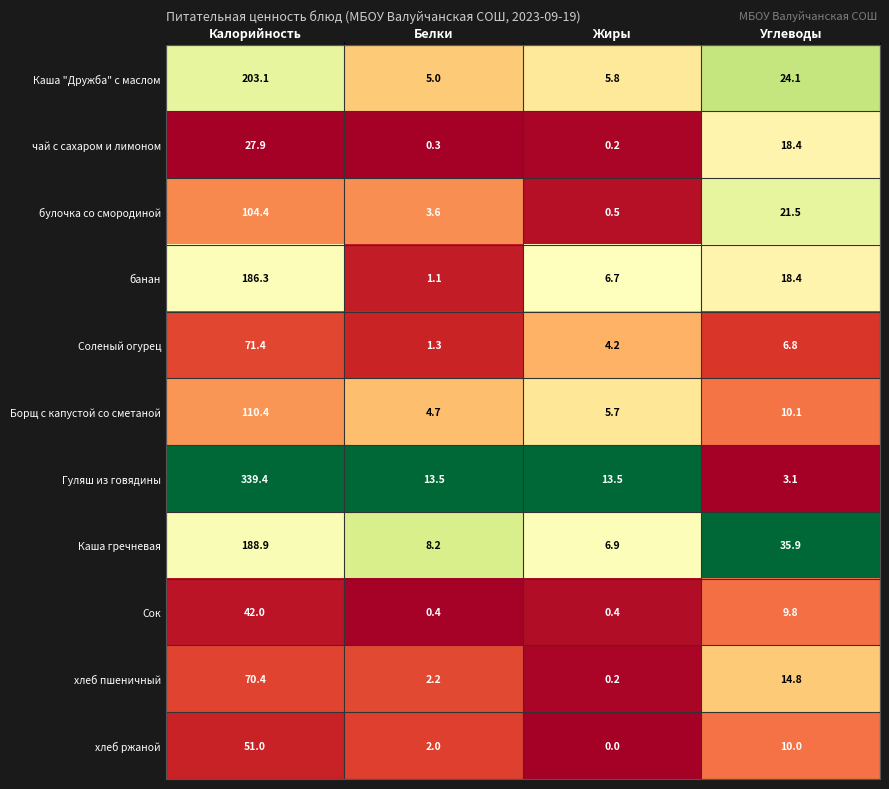

Rank the series by their maximum value, from lowest to highest.

чай с сахаром и лимоном, Сок, хлеб ржаной, хлеб пшеничный, Соленый огурец, булочка со смородиной, Борщ с капустой со сметаной, банан, Каша гречневая, Каша "Дружба" с маслом, Гуляш из говядины